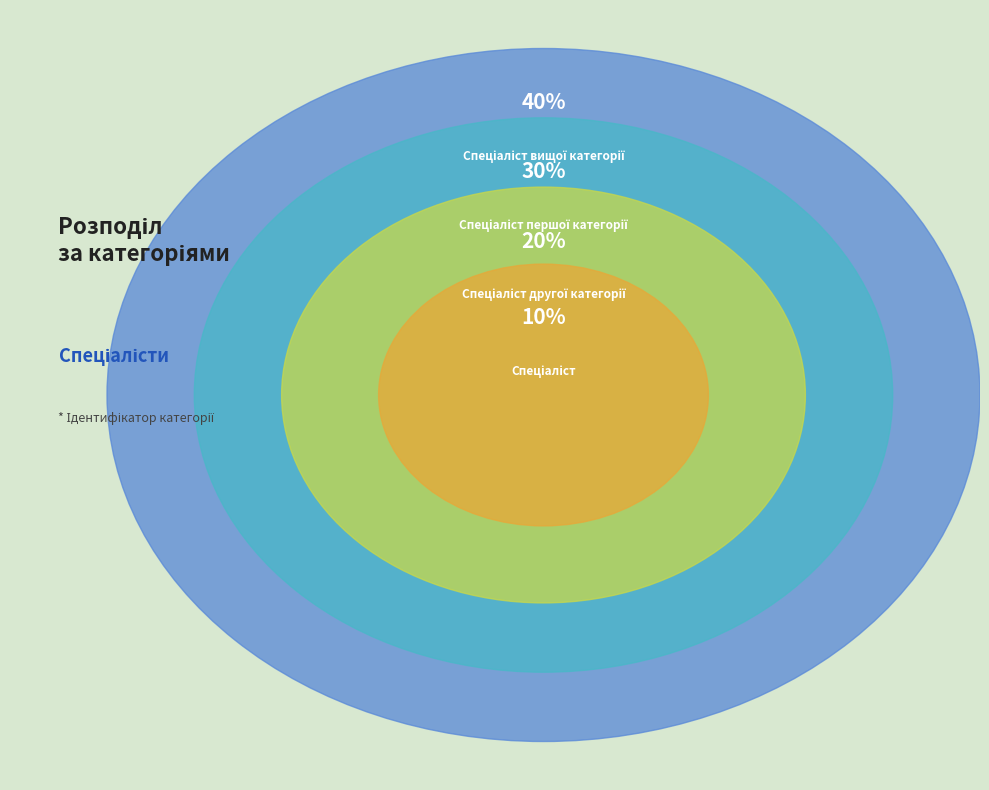

Does Спеціаліст другої категорії account for over 50% of the chart?

No